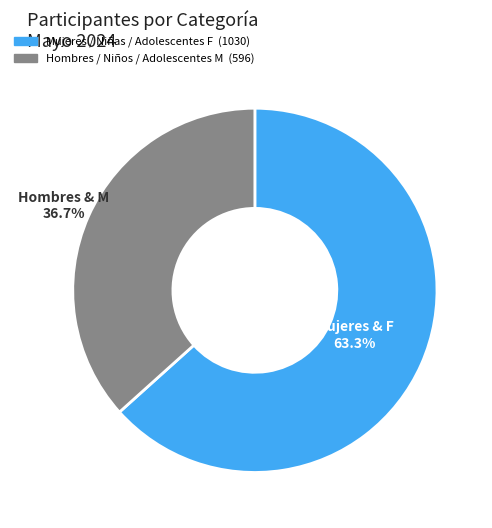

Does any single category account for the majority?

Yes